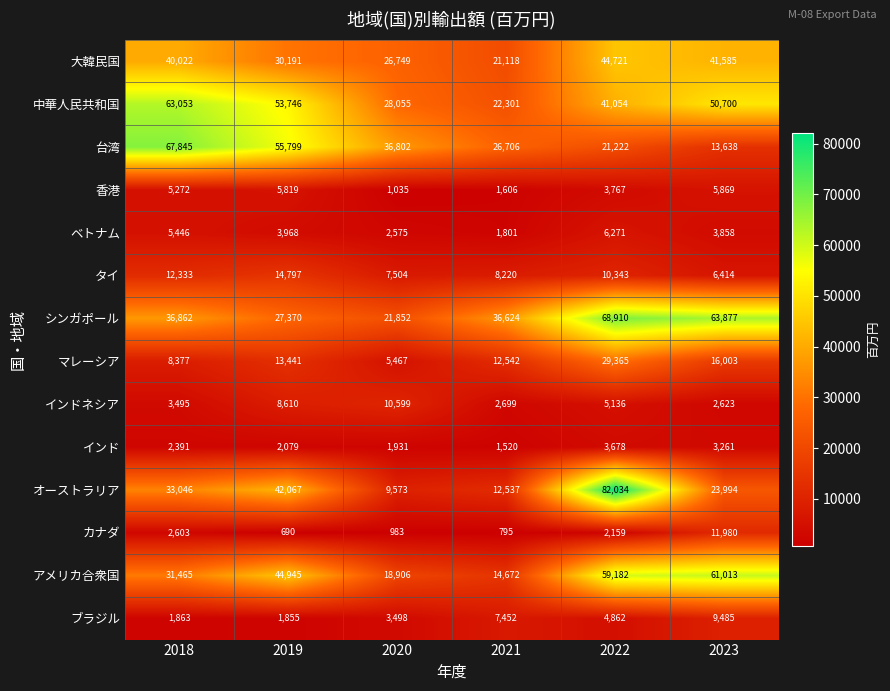

How many data points does each series have?

6